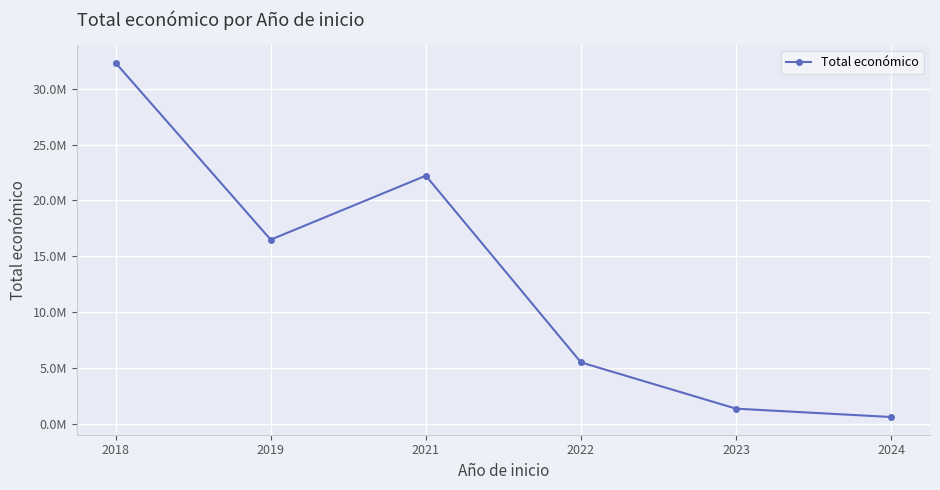

Reading left to right, extract all data points from this chart.

32327531	16482423	22216994	5493178	1346334	599131